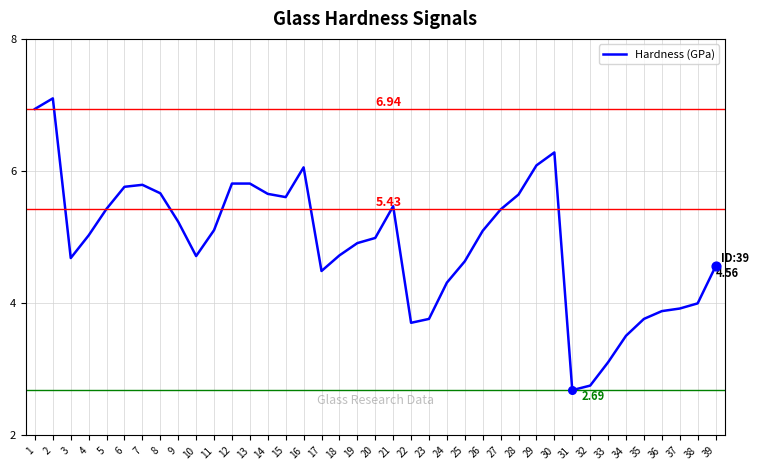

What is the change in value from 8 to 18?

-0.9